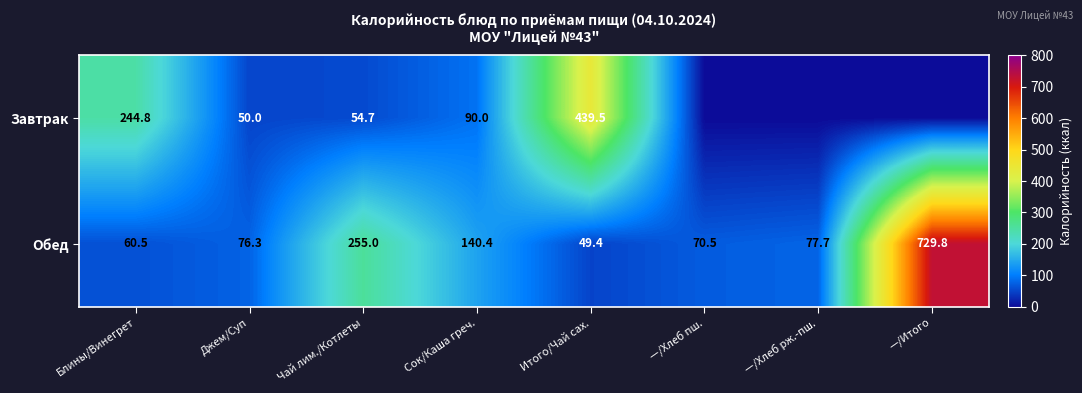

True or false: Обед has a value of 49.4 at Итого/Чай сах..

True